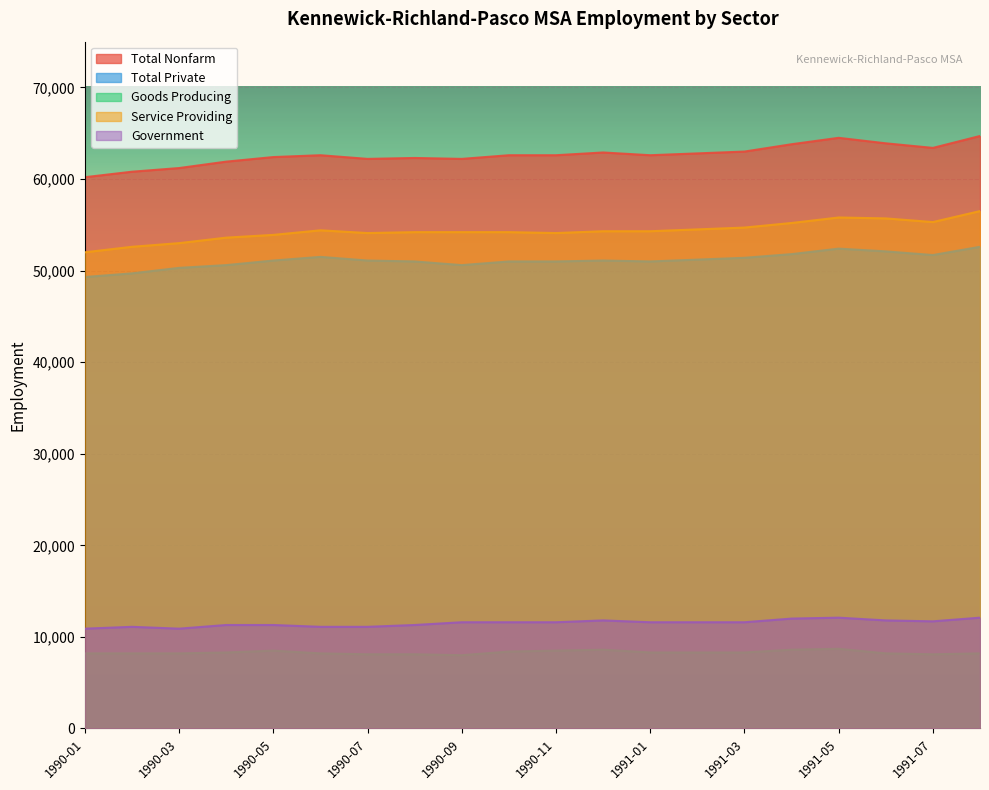

Does the chart display data point markers on the line(s)?

No